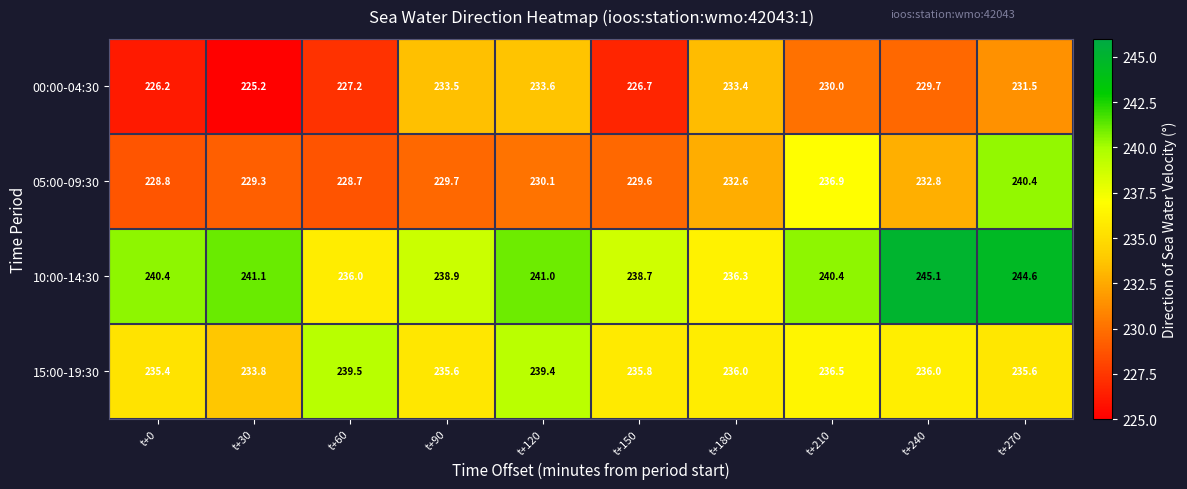

What is the difference between the second highest and second lowest values in the 00:00-04:30 series?

7.3